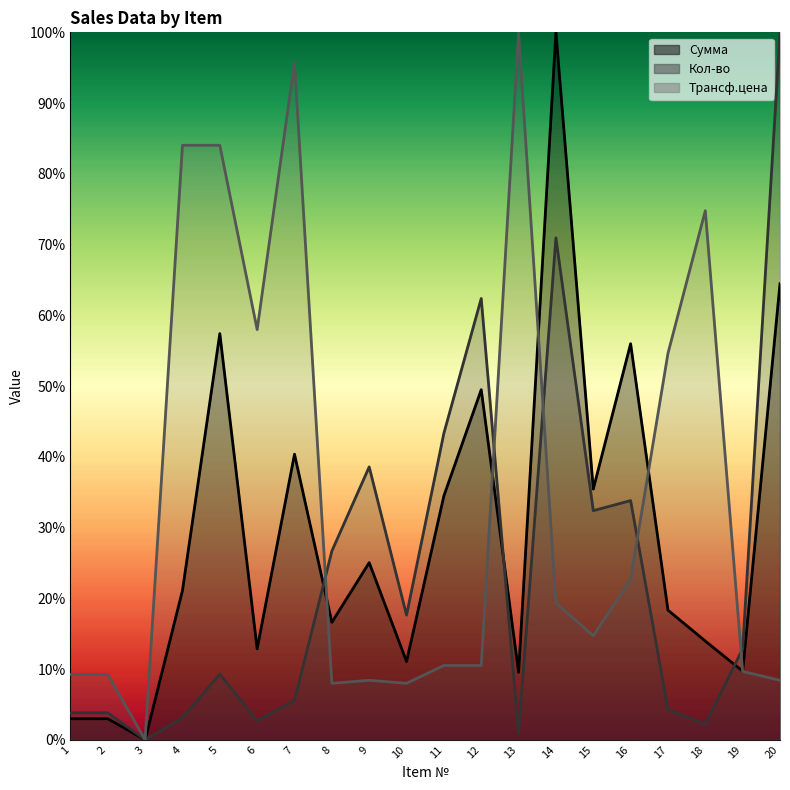

List the labels in order of value, smallest first.

3, 1, 2, 13, 19, 10, 6, 18, 8, 17, 4, 9, 11, 15, 7, 12, 16, 5, 20, 14